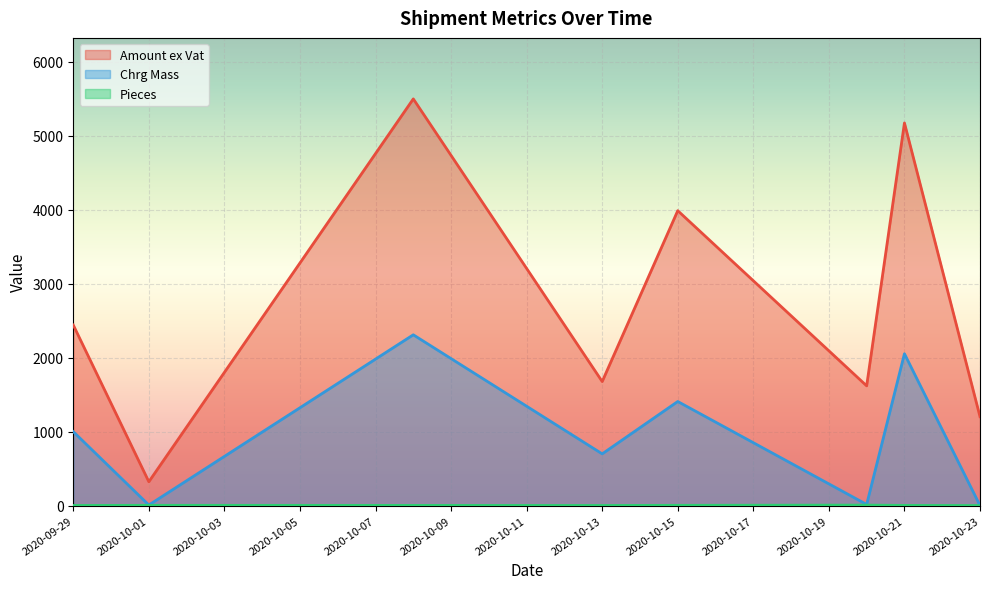

True or false: Chrg Mass and Amount ex Vat cross at least once.

False